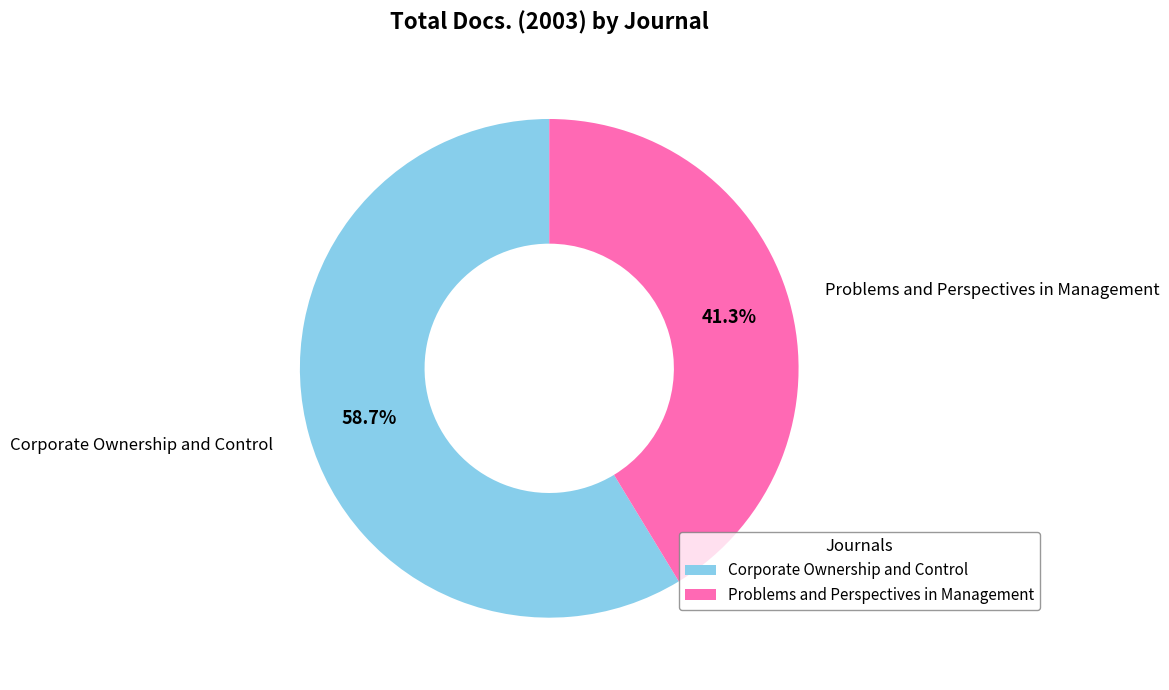

The Problems and Perspectives in Management slice represents 41% of the pie. True or false?

True